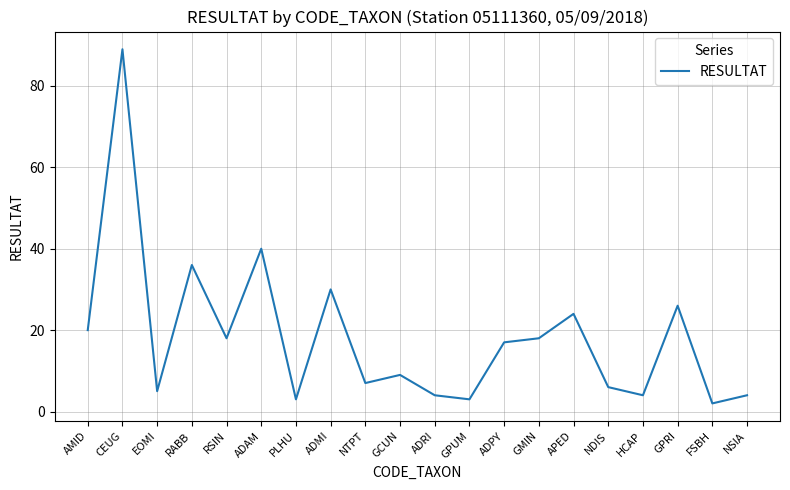

How many categories are shown in the chart?

20